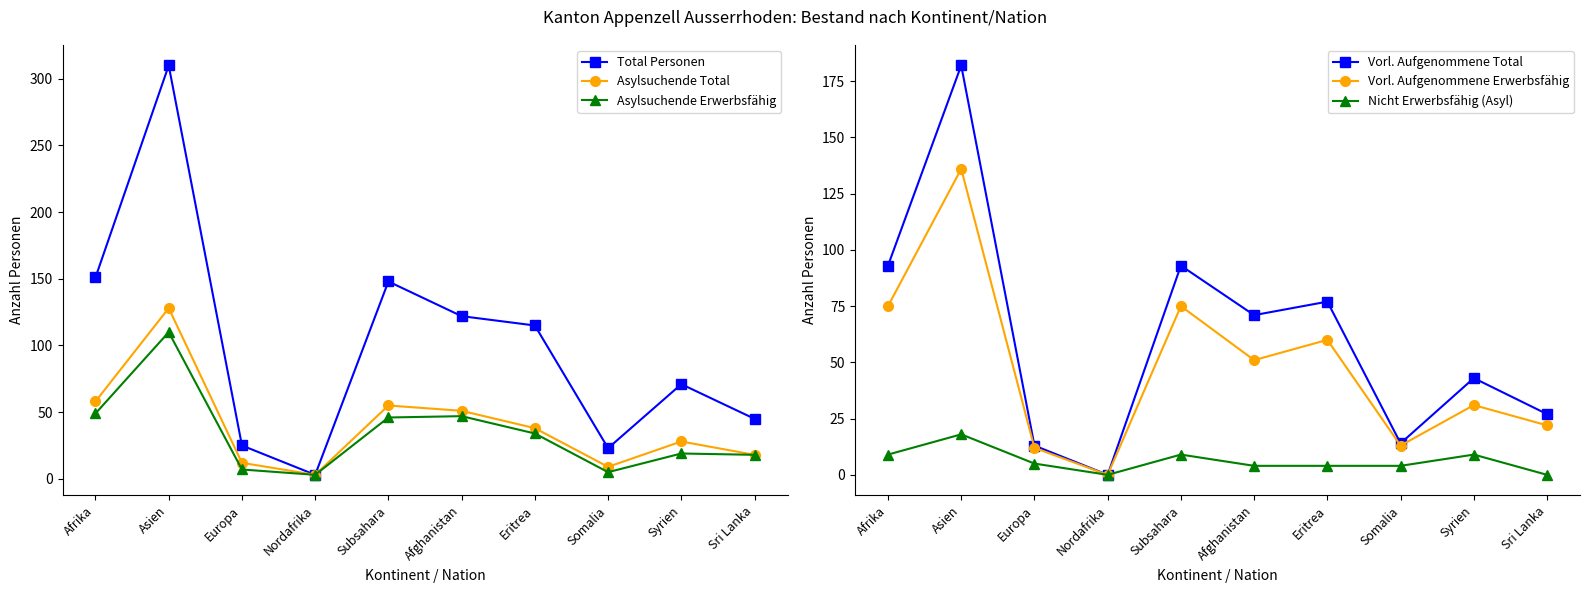

What are all the series names shown in the legend?

Total Personen, Asylsuchende Total, Asylsuchende Erwerbsfähig, Vorl. Aufgenommene Total, Vorl. Aufgenommene Erwerbsfähig, Nicht Erwerbsfähig (Asyl)